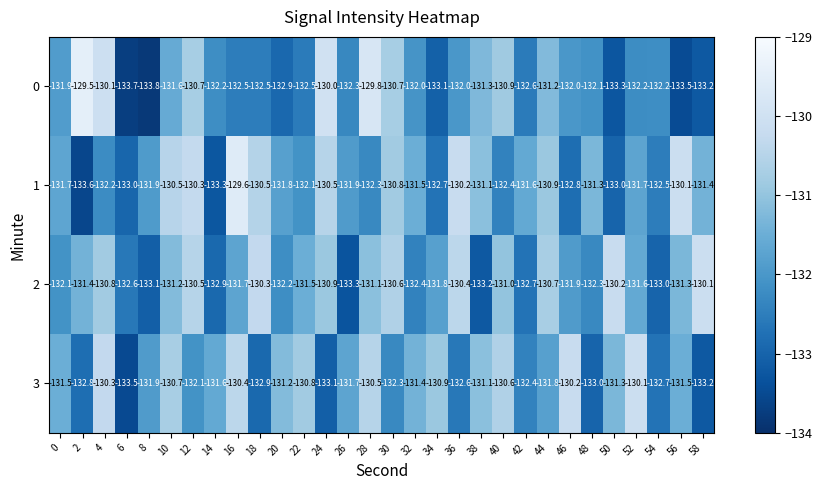

What is the minimum value shown in the chart?

-133.8